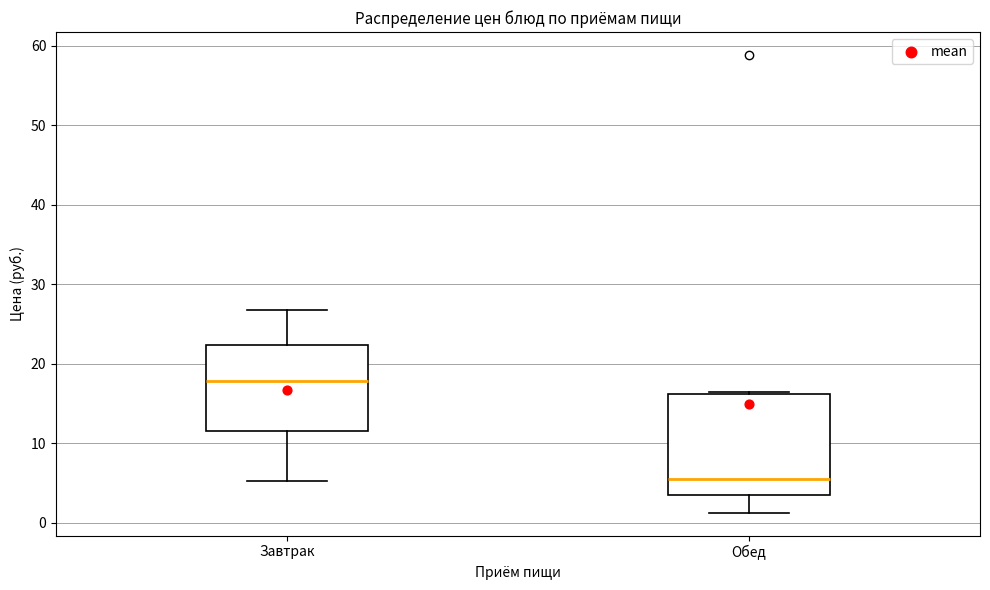

Where is the upper edge of the box for Обед on the y-axis? The values are not printed on the chart, so give them approximately, as read against the axis.

16